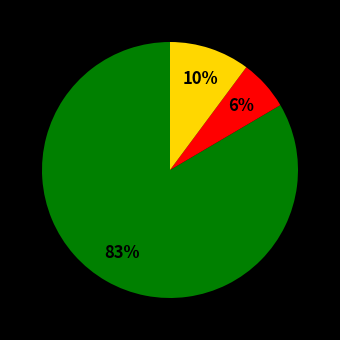

Is there a majority slice in this chart?

Yes